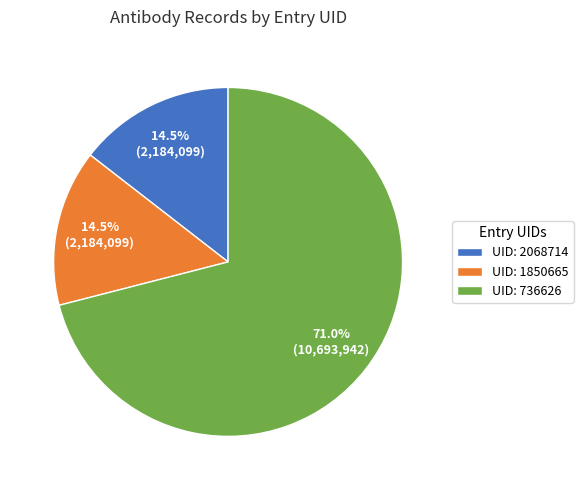

Is there any slice that represents more than half of the pie?

Yes